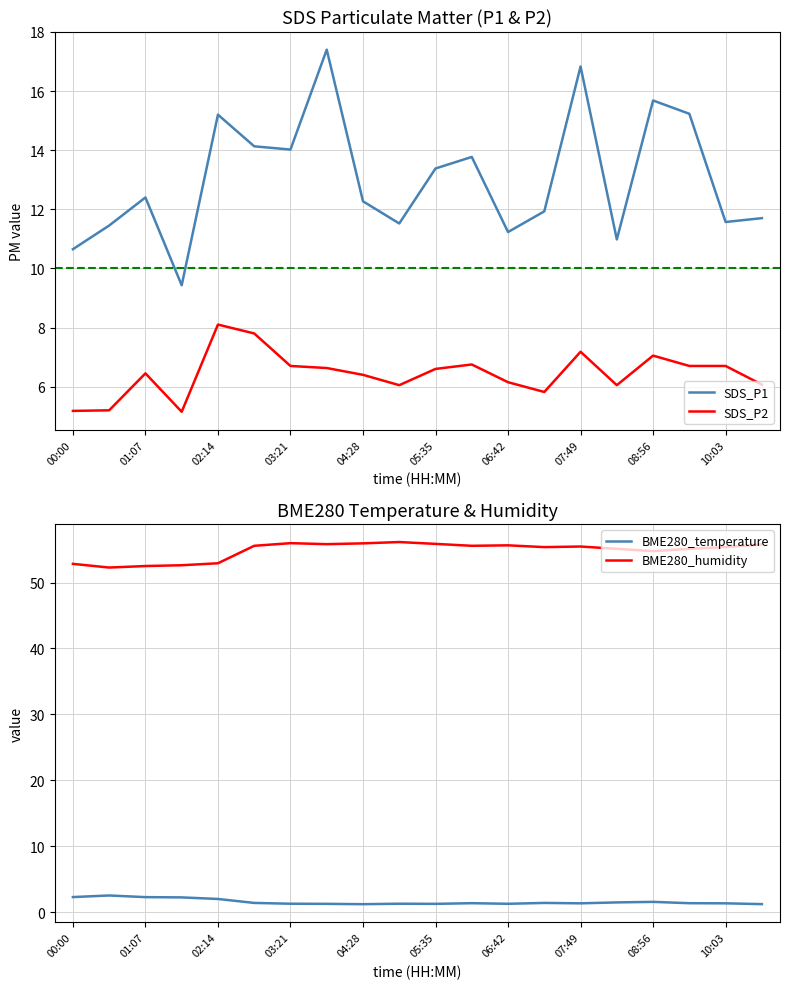

What is the maximum value for SDS_P1?

17.4